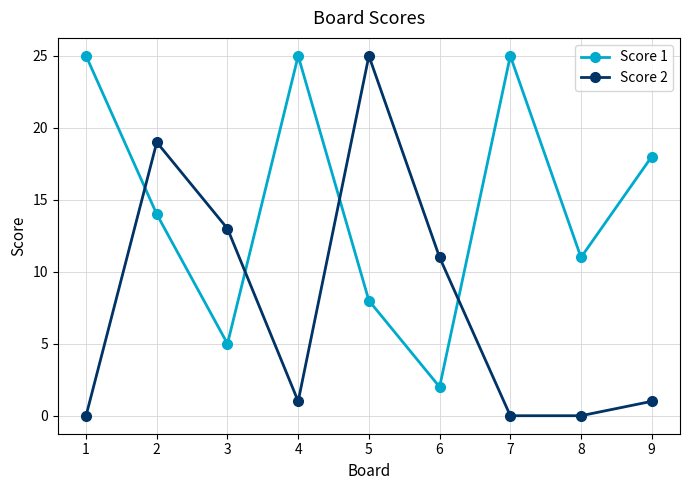

Which category has the highest value in the Score 2 series?

5